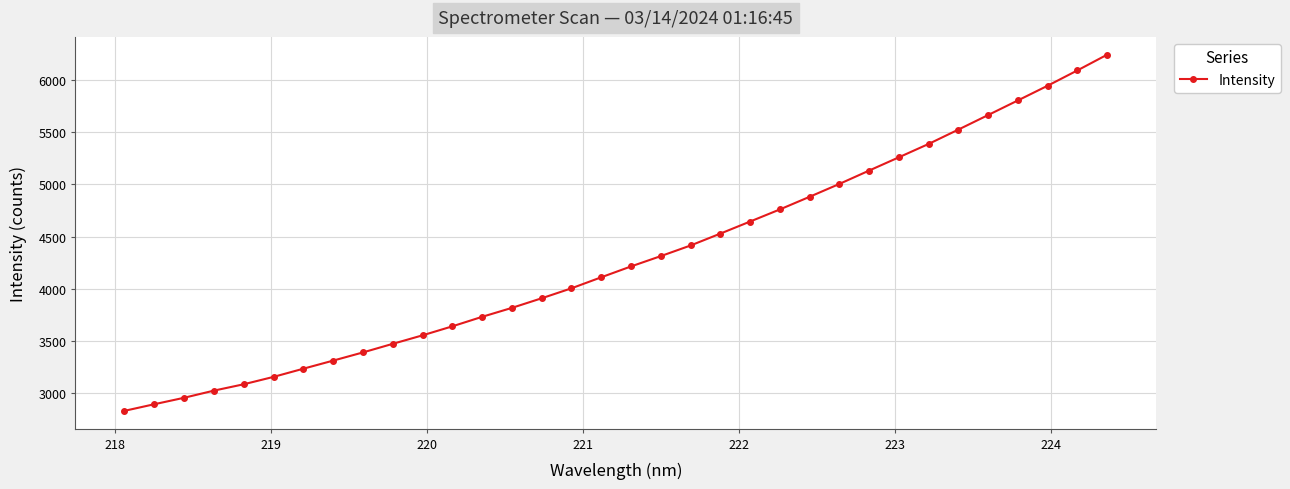

Reading left to right, extract all data points from this chart.

2825.7	2889.2	2951.2	3019.9	3080.9	3151.9	3230.4	3308.1	3386.7	3469.4	3551.0	3637.5	3728.7	3814.8	3907.0	4002.7	4108.6	4212.9	4312.0	4414.0	4528.1	4644.1	4760.4	4881.9	5005.4	5133.7	5261.2	5389.6	5527.4	5667.1	5807.5	5948.6	6095.7	6246.7